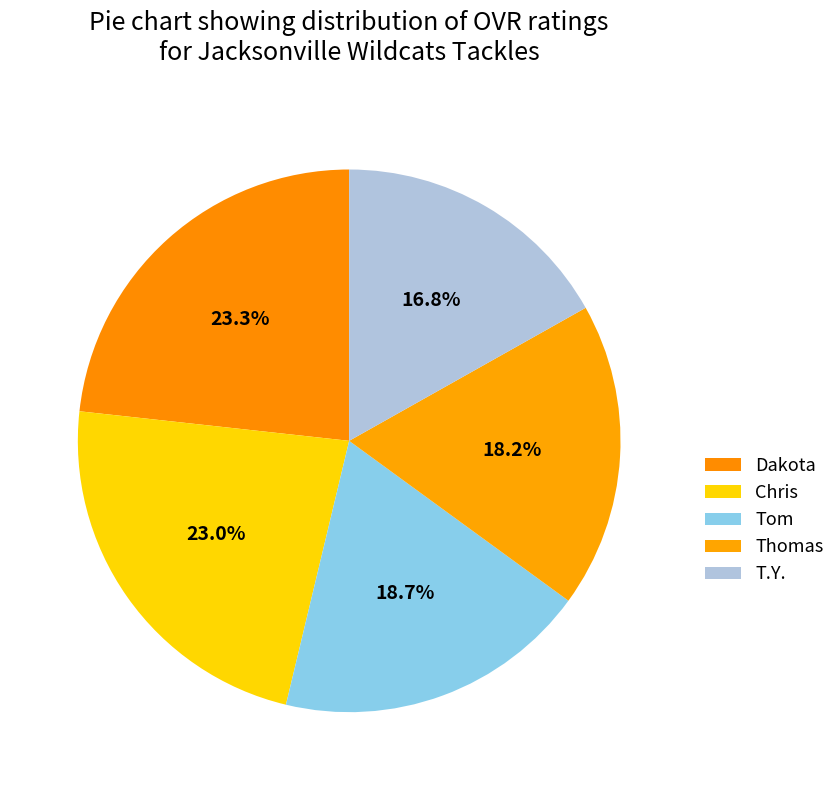

Rank the categories by value from highest to lowest.

Dakota, Chris, Tom, Thomas, T.Y.